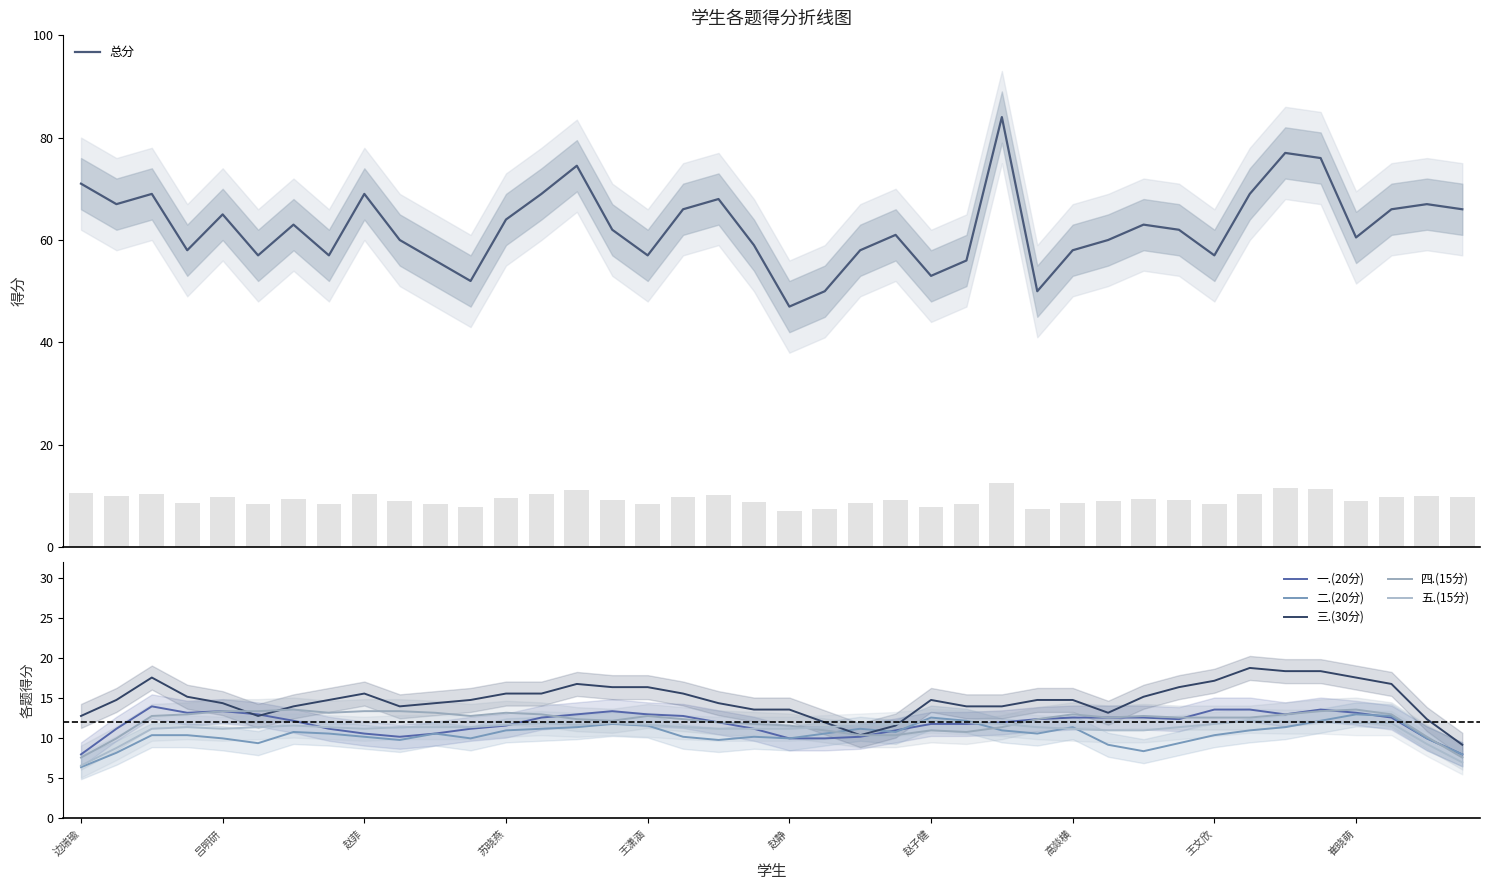

Which label corresponds to the smallest value in the chart?

边瑞瑜